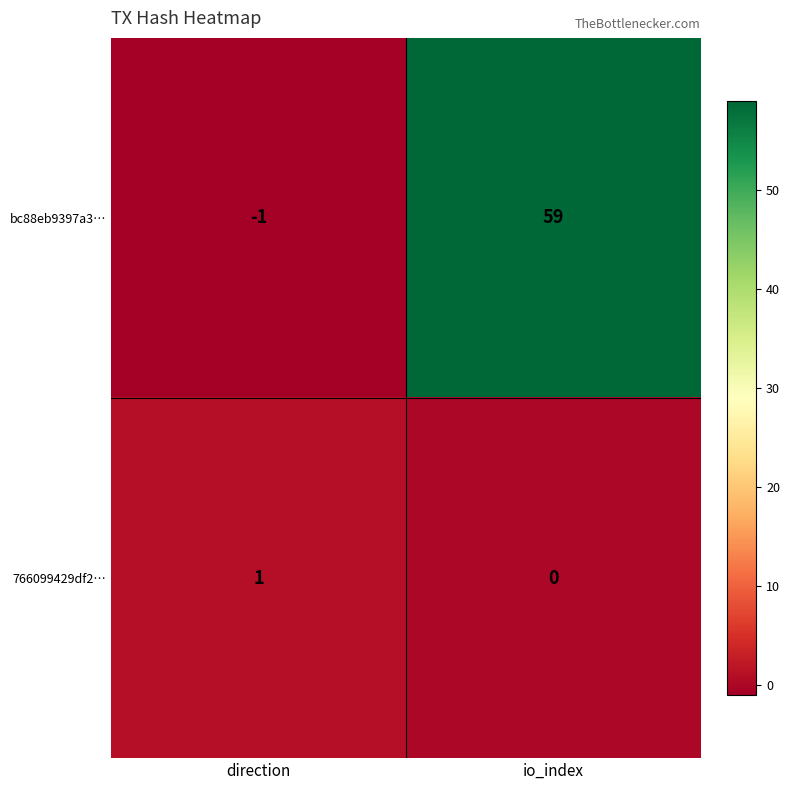

At which category does the chart reach its peak across all series?

io_index